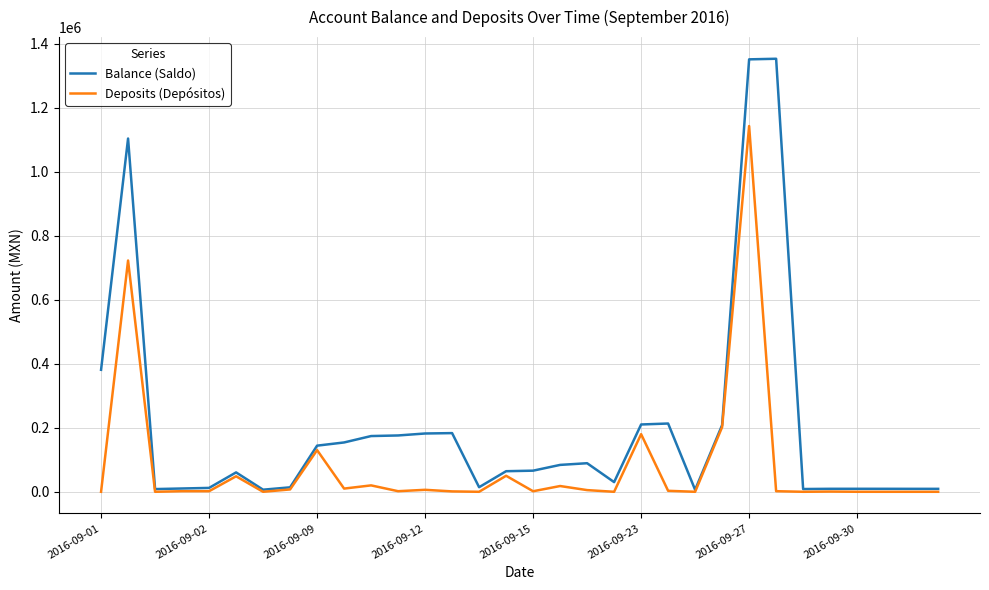

True or false: Balance (Saldo) has more than 2 interior local peaks.

True